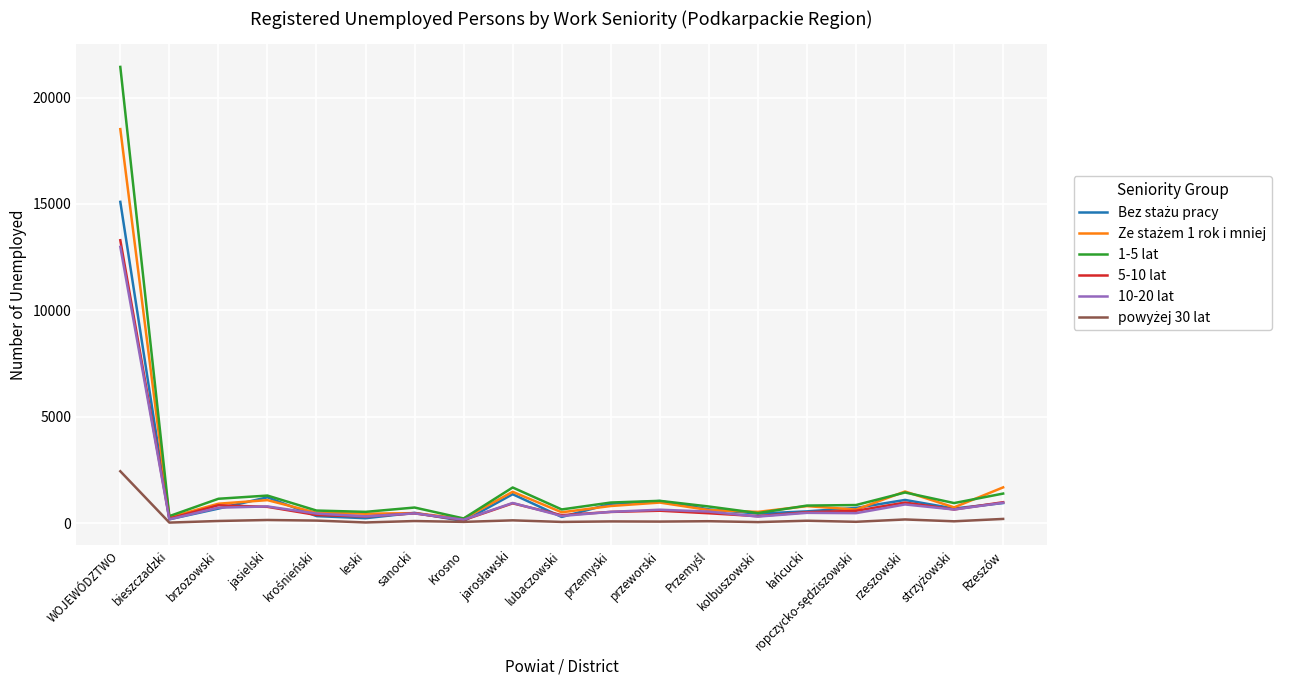

Which series has the largest total across all categories?

1-5 lat